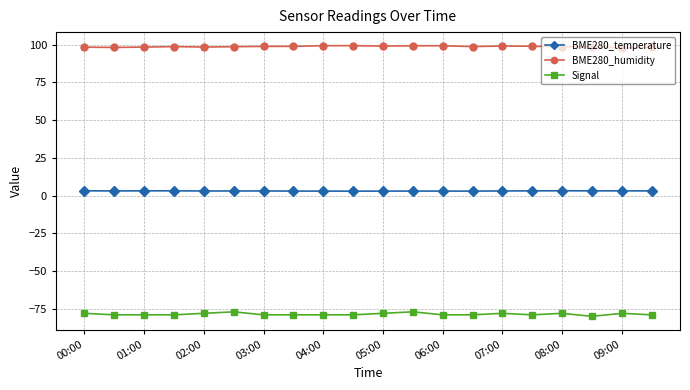

What is the average value of the BME280_temperature series?

3.1